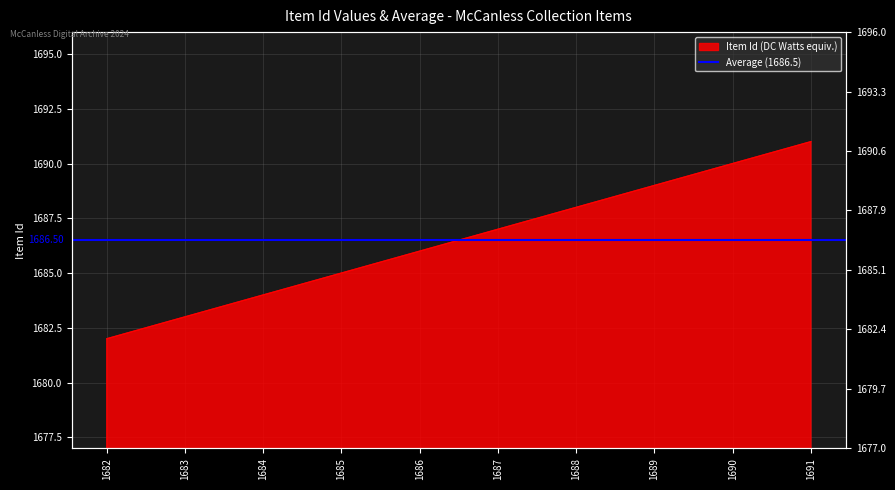

Reading left to right, what are all the values shown in this chart?

1682	1683	1684	1685	1686	1687	1688	1689	1690	1691